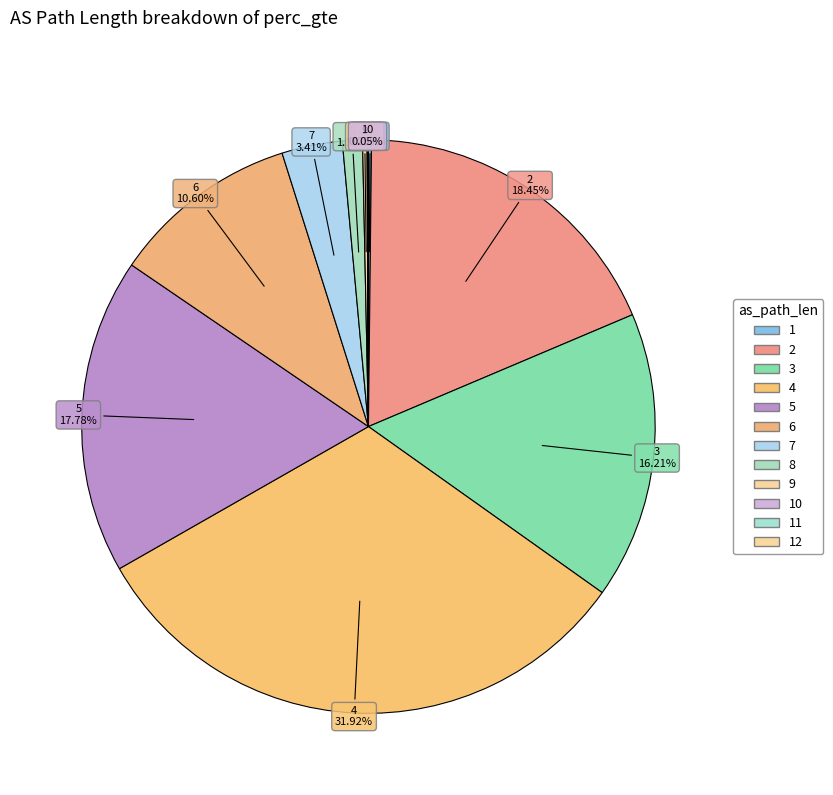

How many segments does this pie chart have?

12